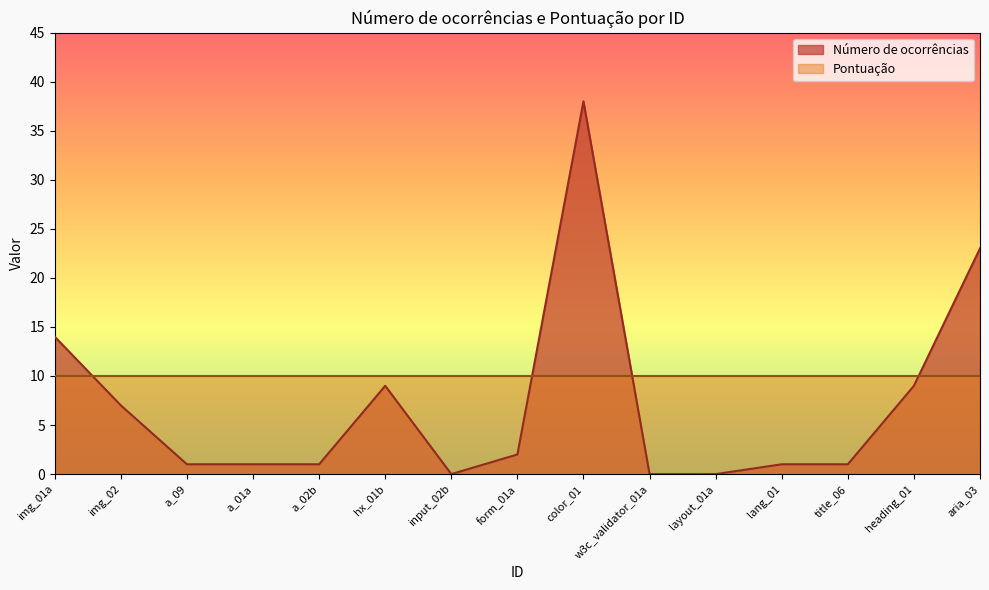

List the labels in order of value, smallest first.

input_02b, w3c_validator_01a, layout_01a, a_09, a_01a, a_02b, lang_01, title_06, form_01a, img_02, hx_01b, heading_01, img_01a, aria_03, color_01